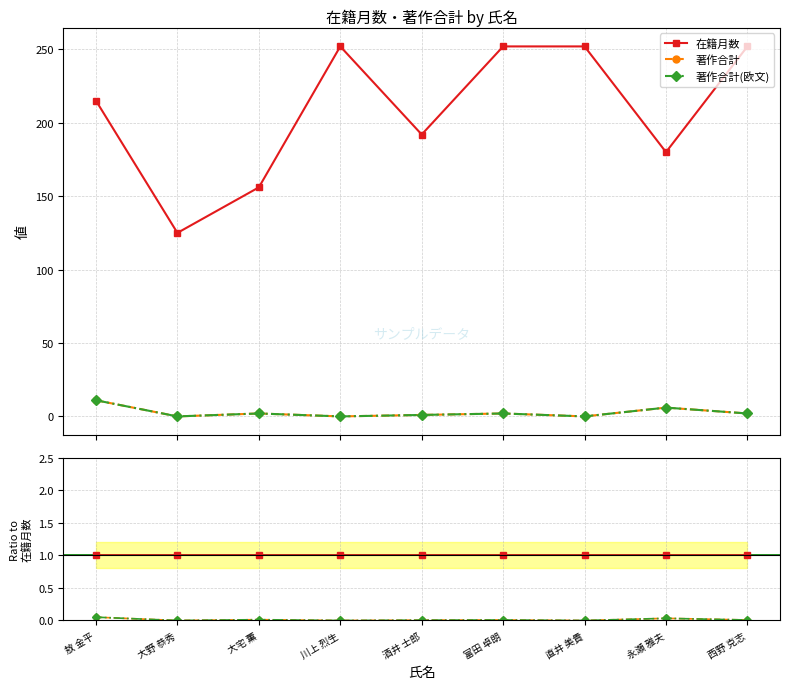

At how many categories does at least one series exceed 0?

9